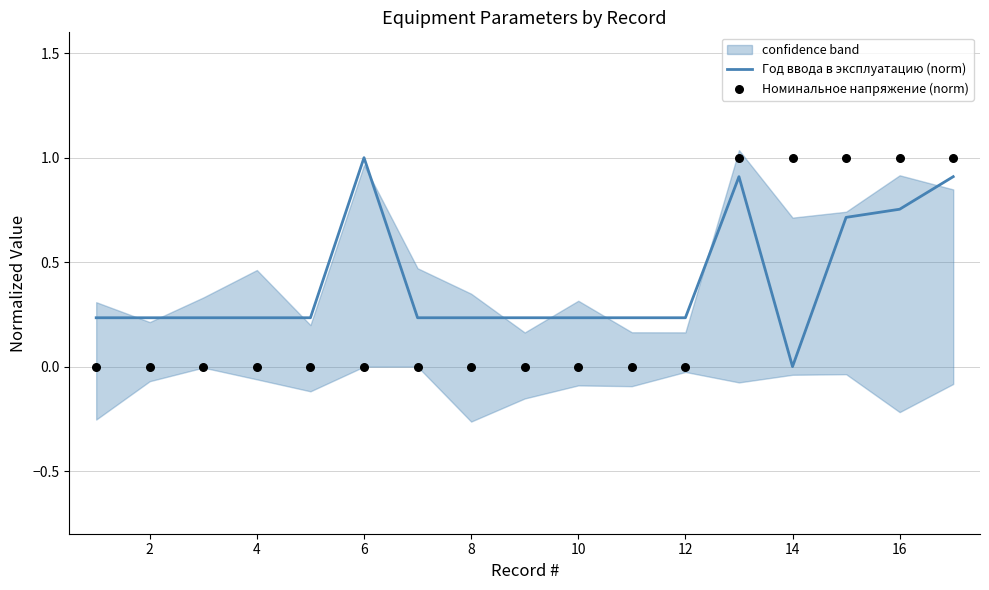

The Год ввода в эксплуатацию (norm) series shows 0.4 at 10. True or false?

False